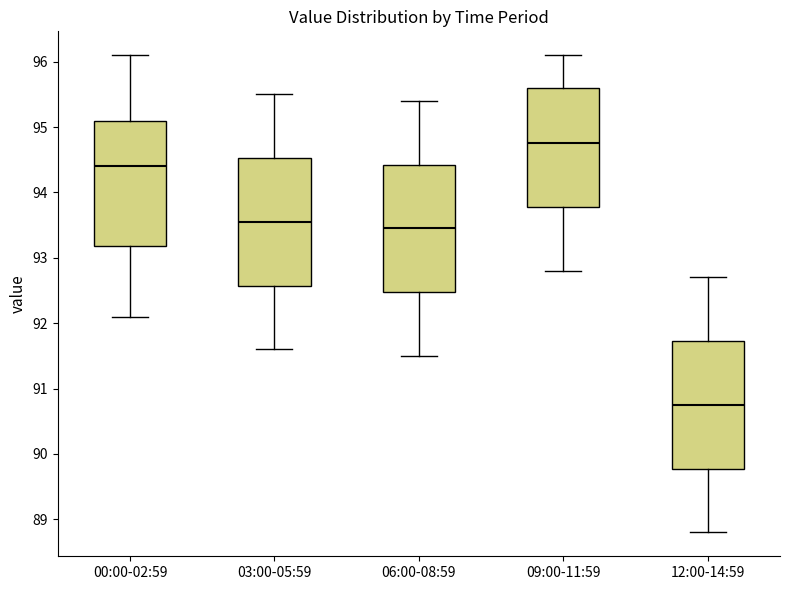

Reading left to right, read every box against the y-axis: the position of its median line, the range the box covers, and the ends of its whiskers. The values are not printed on the chart, so give them approximately, as read against the axis.

00:00-02:59: median 94.4, box 93.2 to 95.1, whiskers 92.1 to 96.1
03:00-05:59: median 93.6, box 92.6 to 94.5, whiskers 91.6 to 95.5
06:00-08:59: median 93.5, box 92.5 to 94.4, whiskers 91.5 to 95.4
09:00-11:59: median 94.8, box 93.8 to 95.6, whiskers 92.8 to 96.1
12:00-14:59: median 90.8, box 89.8 to 91.7, whiskers 88.8 to 92.7